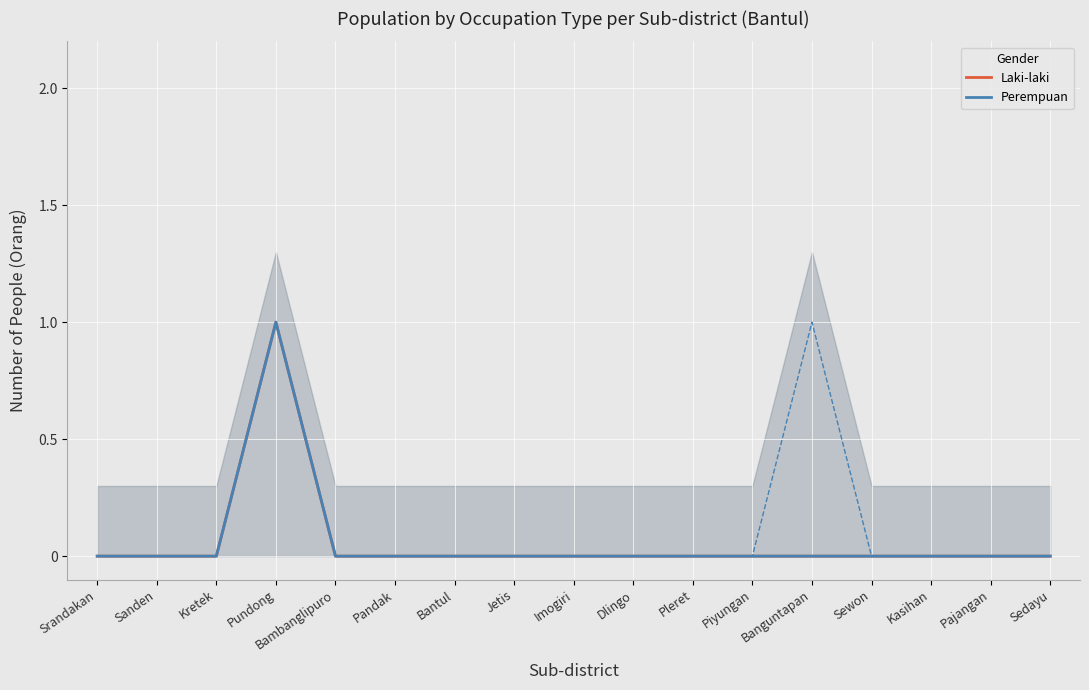

How many lines are shown in the chart?

2